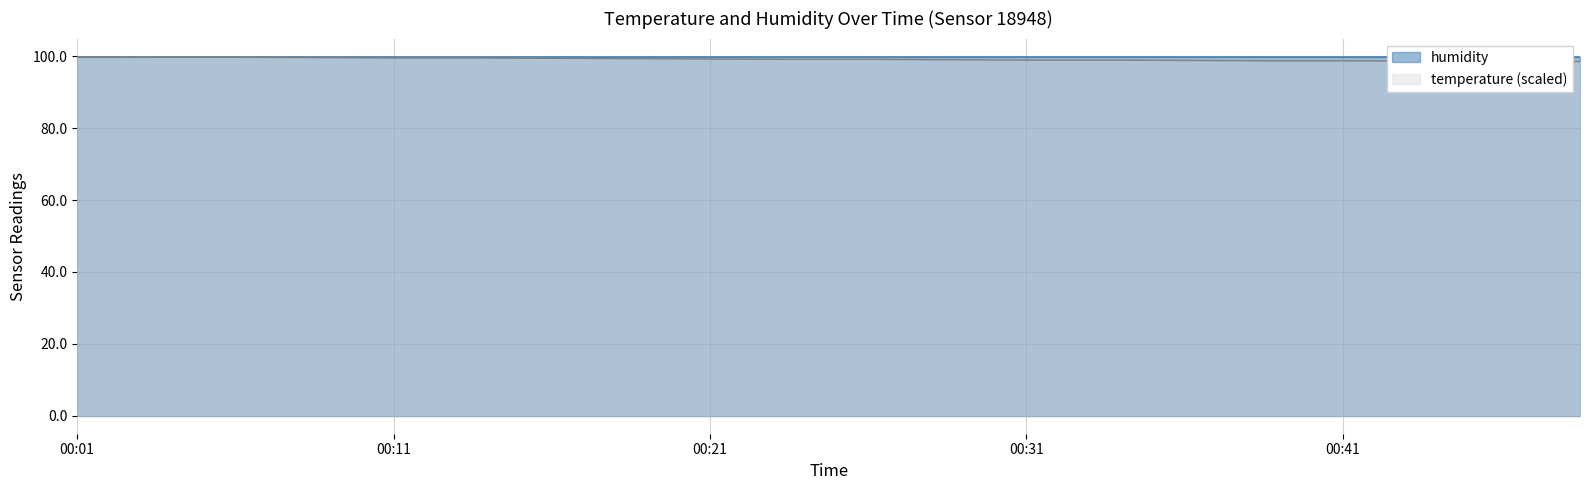

What is the sum of all values?

1982.6